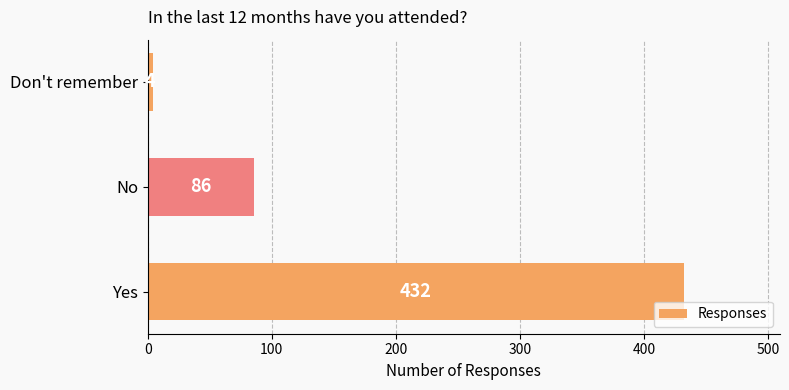

Reading bottom to top, transcribe all the data shown in this chart.

Yes=432	No=86	Don't remember=4